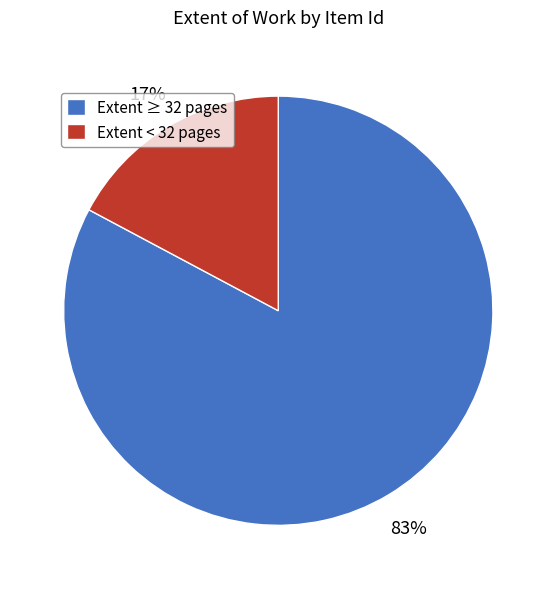

Between Extent ≥ 32 pages and Extent < 32 pages, which is larger?

Extent ≥ 32 pages